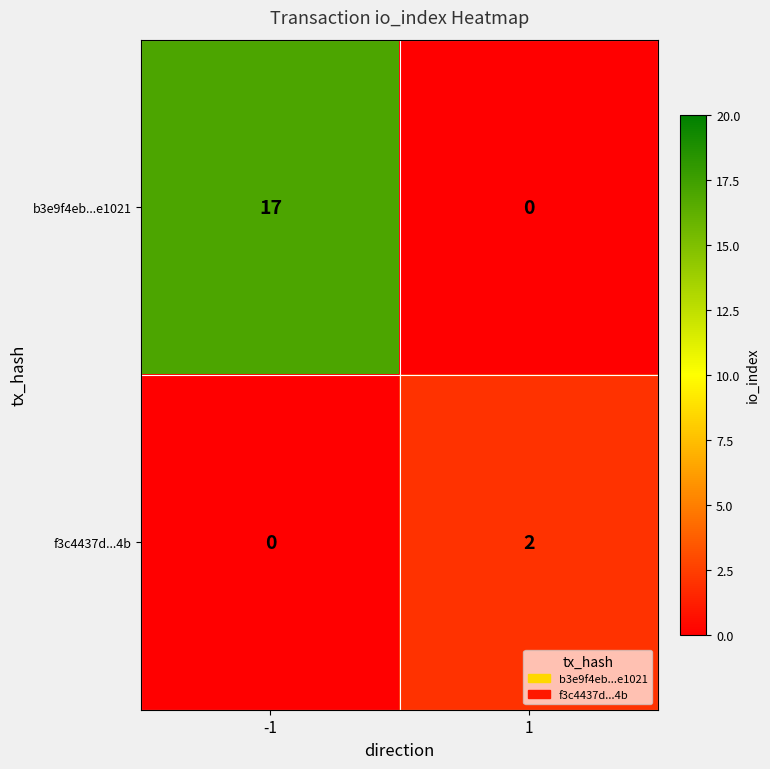

What is the maximum value shown in the chart?

17